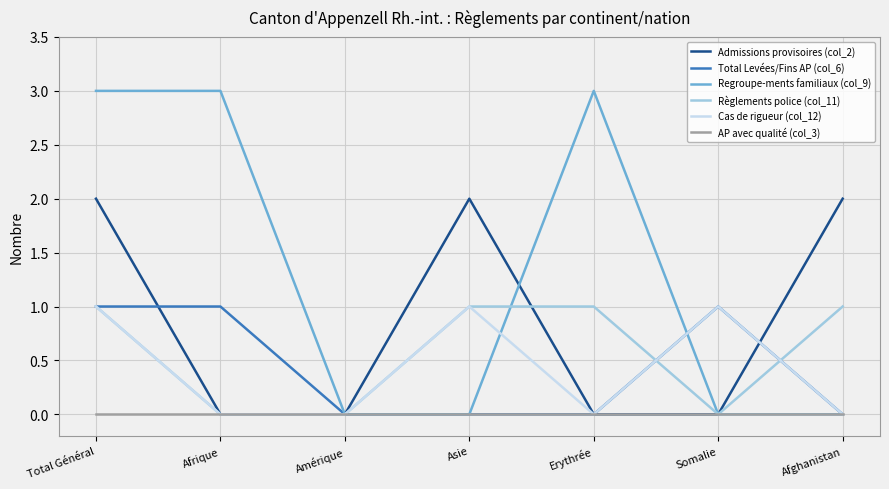

What is the total value across all series at Total Général?

8